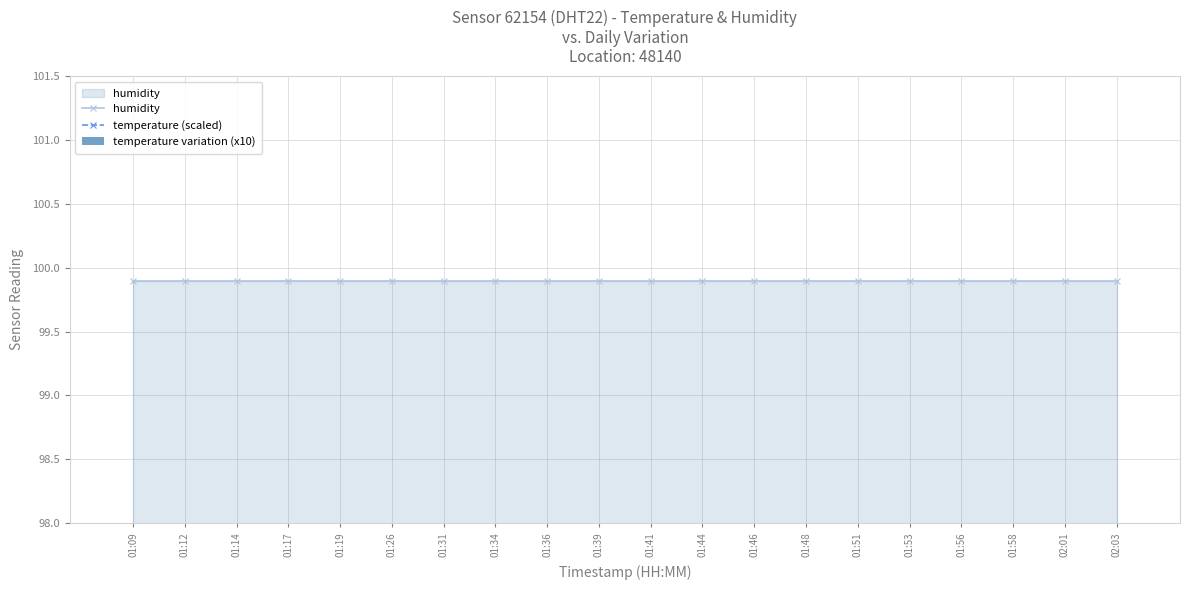

Is it true that temperature (scaled) equals 154.8 at 01:51?

False